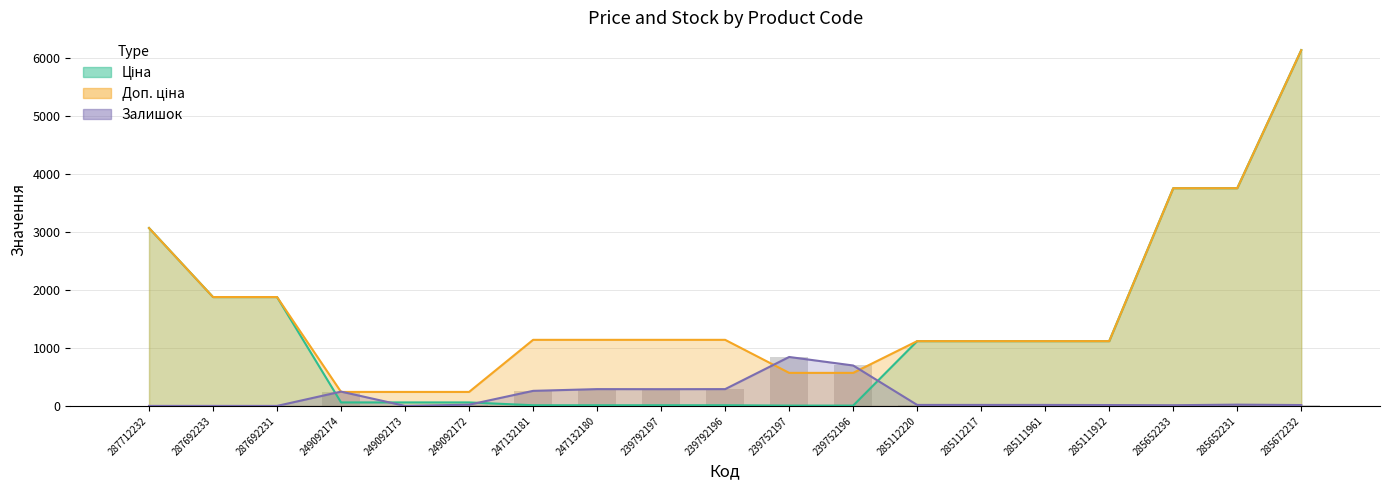

What is the highest value of the Доп. ціна series?

6143.4